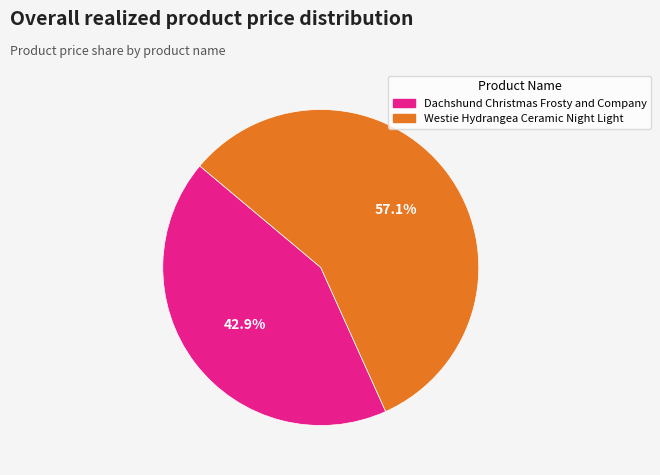

What is the majority slice?

Westie Hydrangea Ceramic Night Light